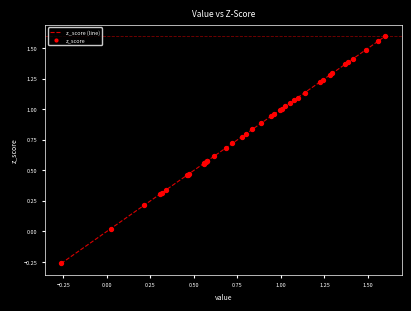

What is the difference between the maximum and minimum values?

1.9